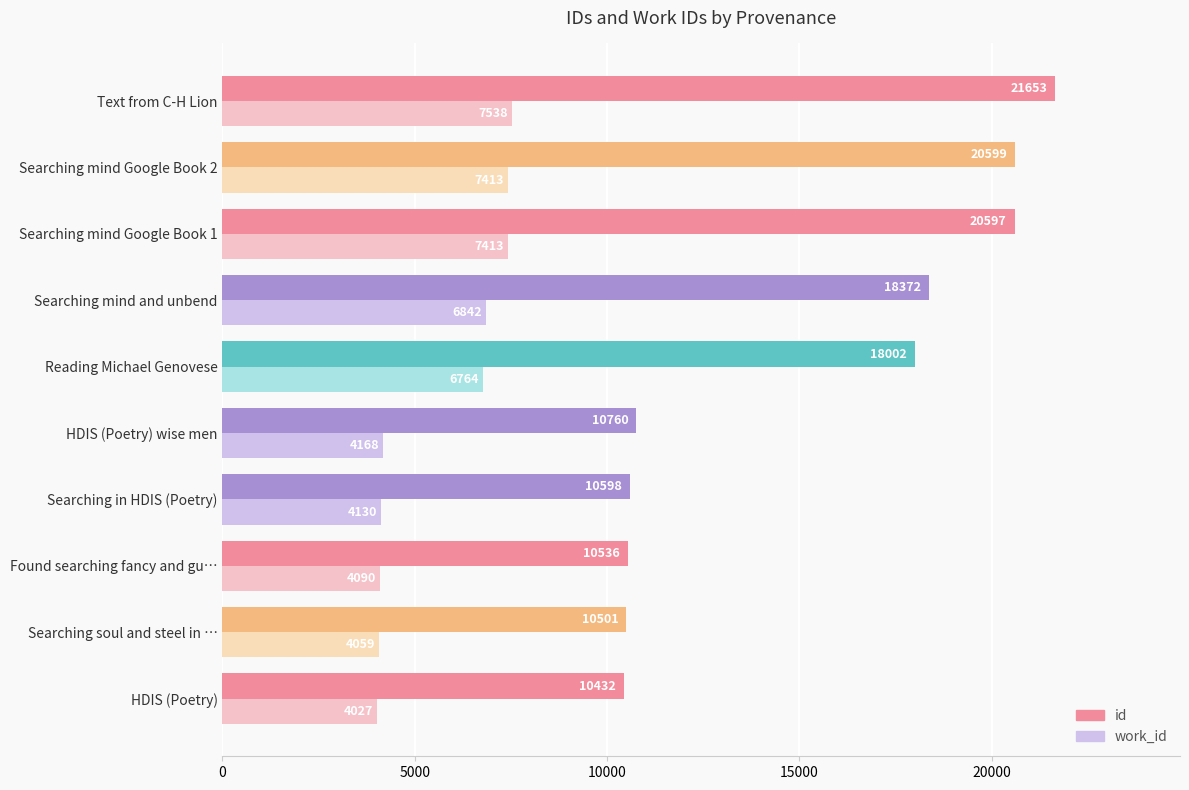

What is the total value across all series at Found searching fancy and gu…?

14626